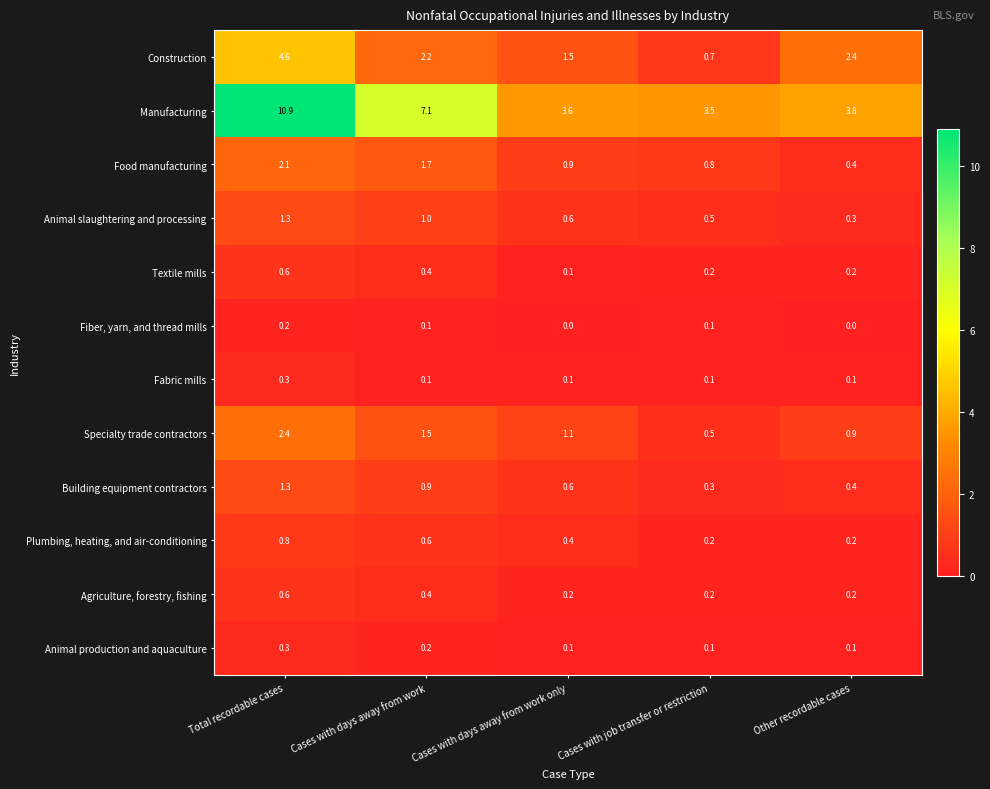

Which series changed the most between Cases with days away from work only and Other recordable cases?

Construction